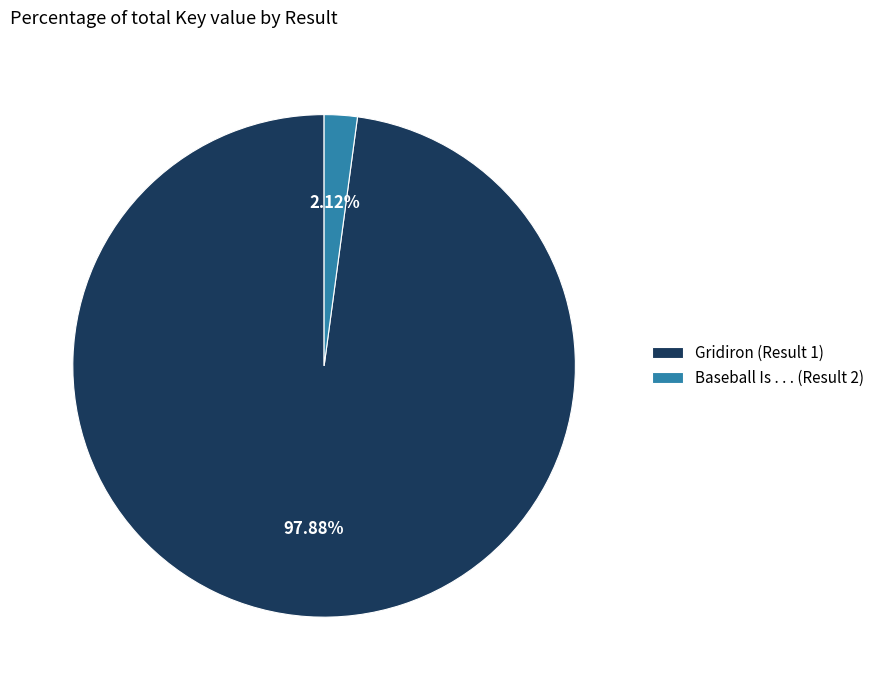

The Baseball Is . . . (Result 2) slice represents 2% of the pie. True or false?

True